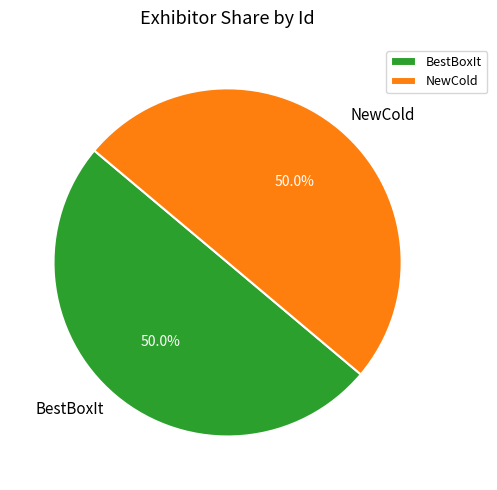

What is the ratio of the value at BestBoxIt to the value at NewCold?

1.0